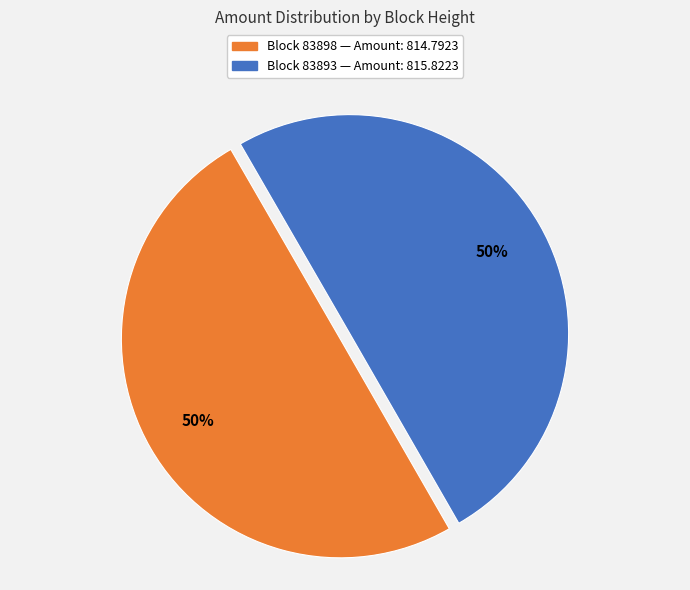

To the nearest percent, what is the average slice percentage?

50%